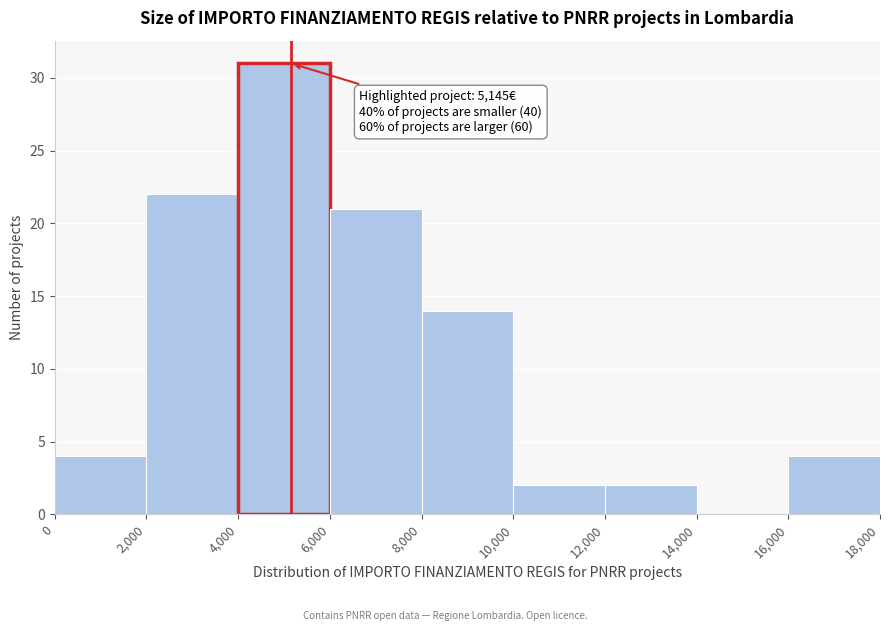

Over which range of the x-axis is the bar tallest?

4,000 to 6,000